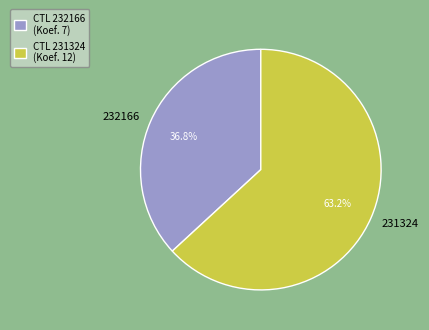

How many slices are in this pie chart?

2